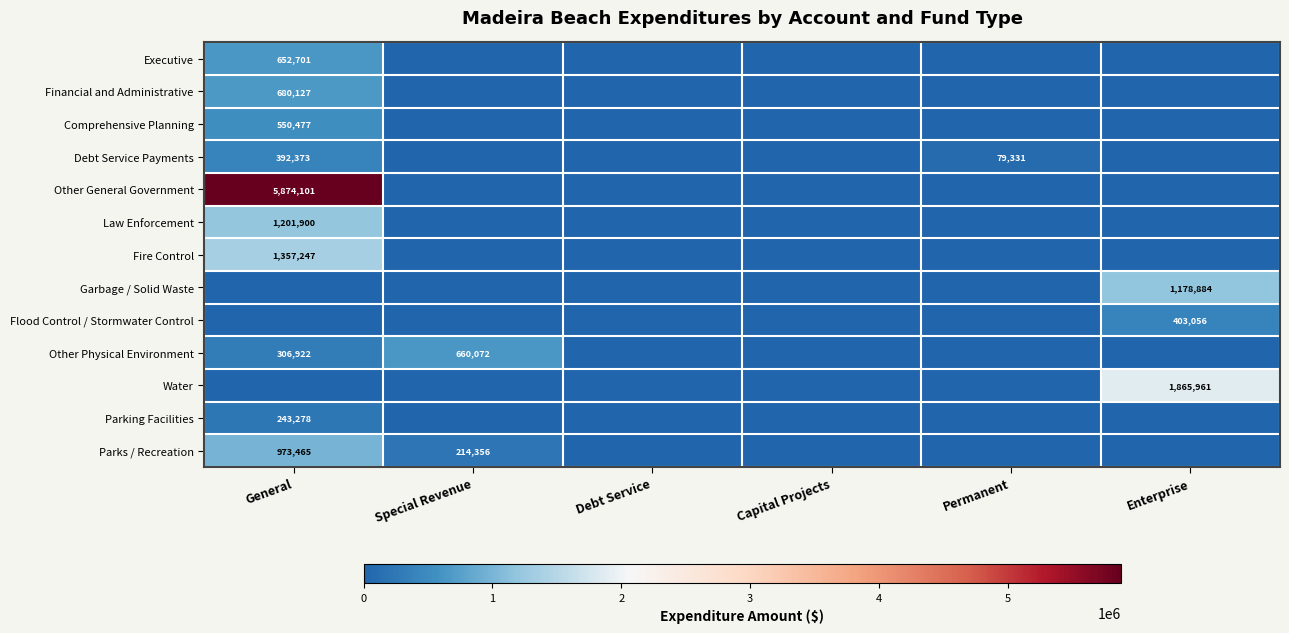

The Other Physical Environment series shows 306922 at General. True or false?

True